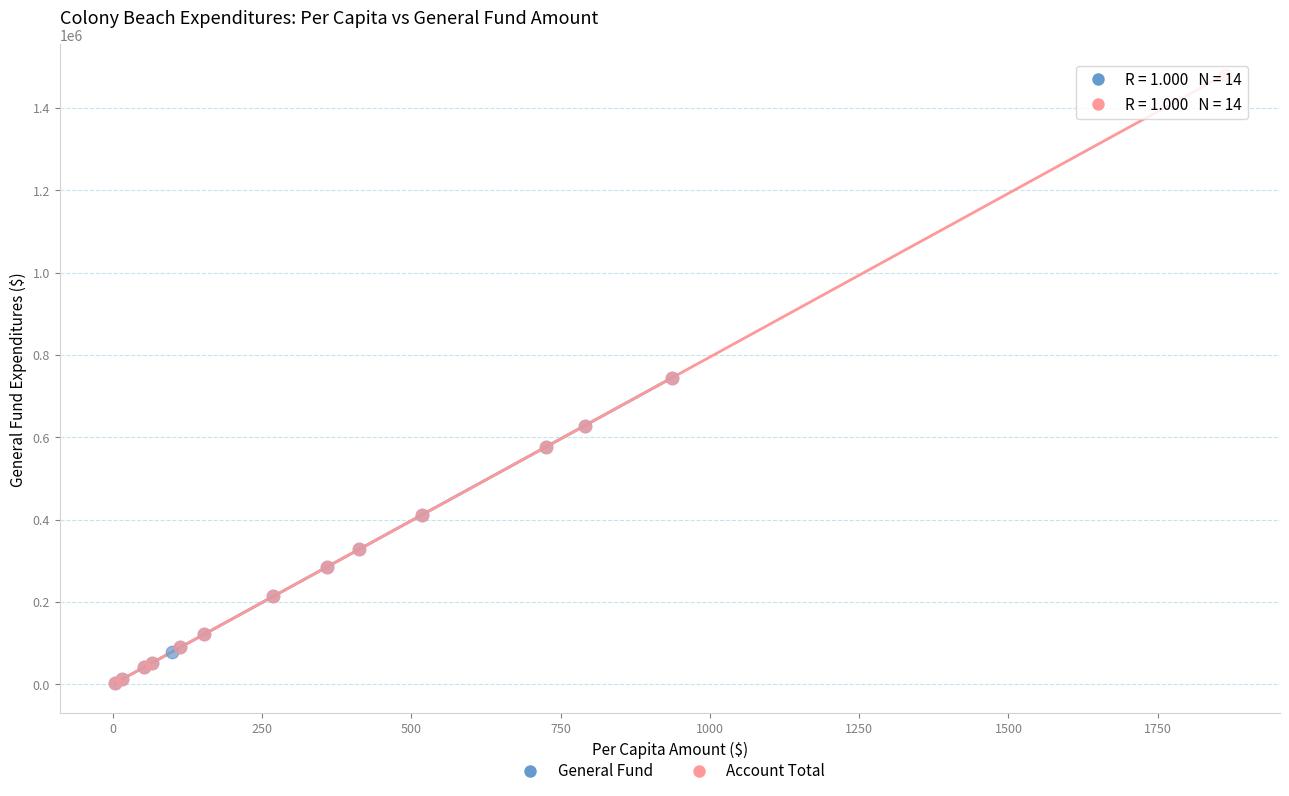

Which series has the largest Y range (max minus min)?

Account Total